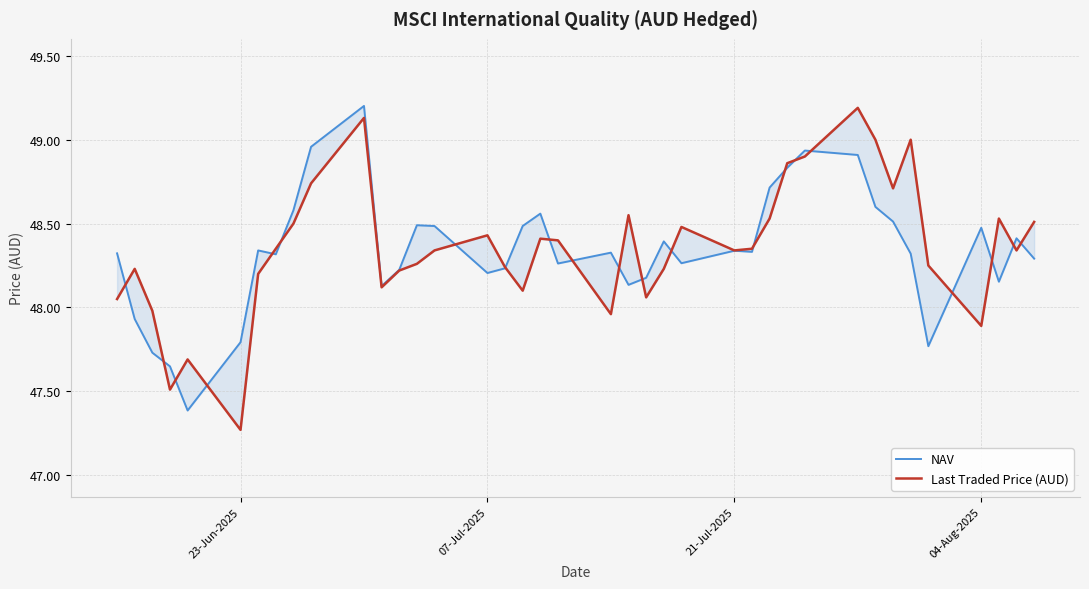

What is the difference between the maximum and minimum values in the Last Traded Price (AUD) series?

1.9